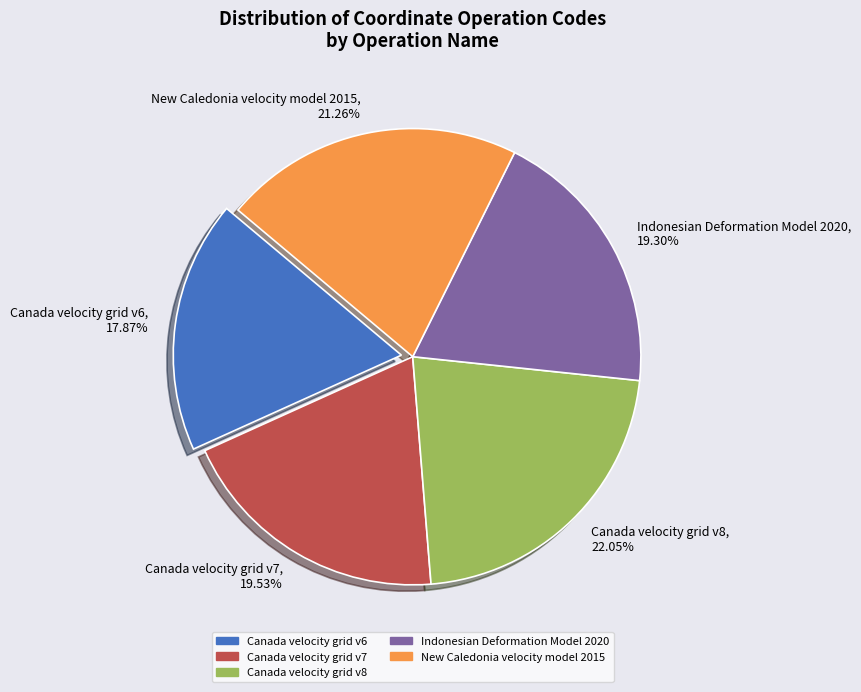

To the nearest percent, what is the difference between the Canada velocity grid v8 and Canada velocity grid v7 slice percentages?

3%